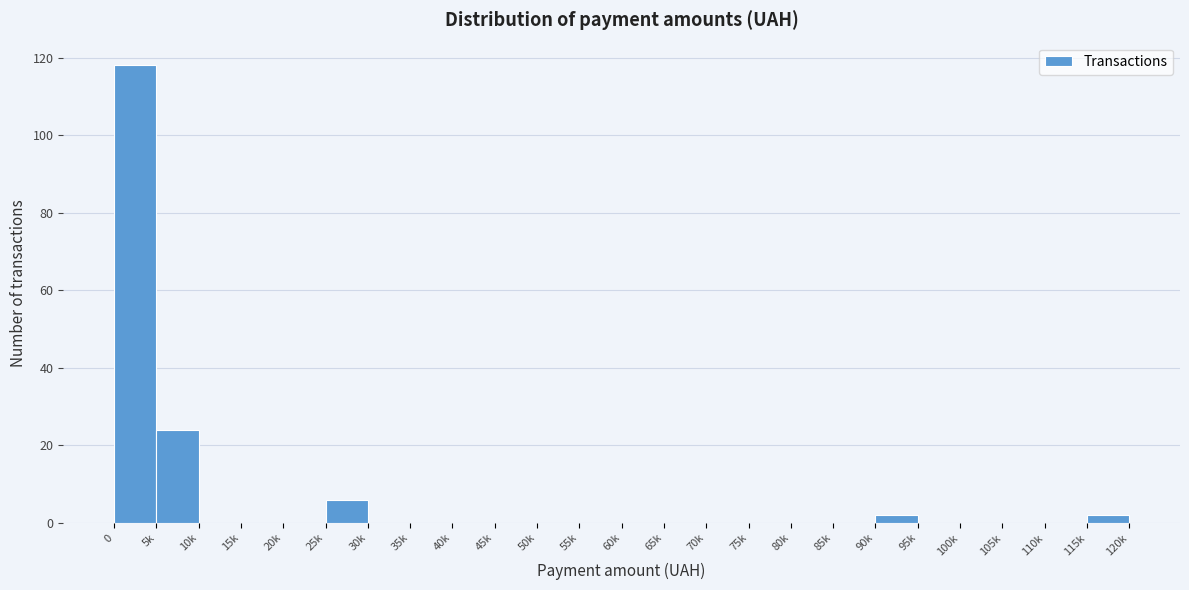

Reading left to right, extract all data points from this chart.

0=118	5k=24	10k=0	15k=0	20k=0	25k=6	30k=0	35k=0	40k=0	45k=0	50k=0	55k=0	60k=0	65k=0	70k=0	75k=0	80k=0	85k=0	90k=2	95k=0	100k=0	105k=0	110k=0	115k=2